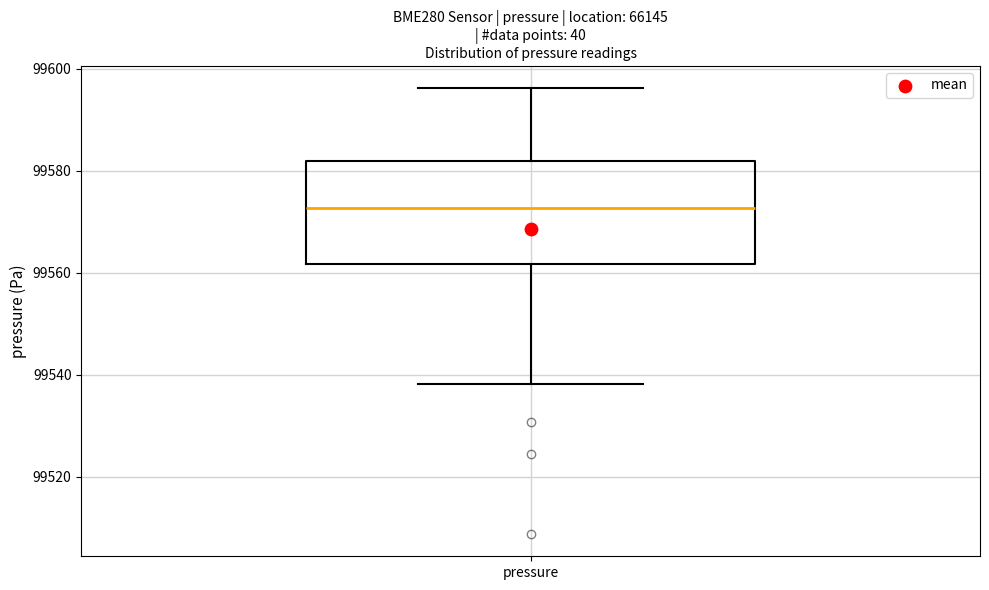

Where is the upper edge of the box for pressure on the y-axis? The values are not printed on the chart, so give them approximately, as read against the axis.

99582